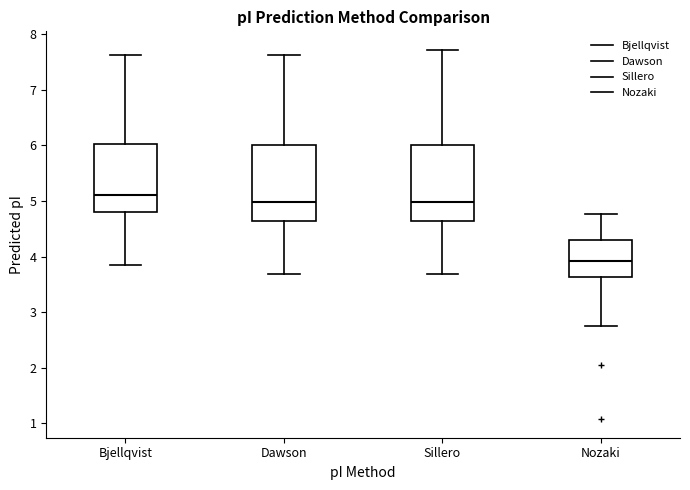

Which box's median line is the highest?

Bjellqvist